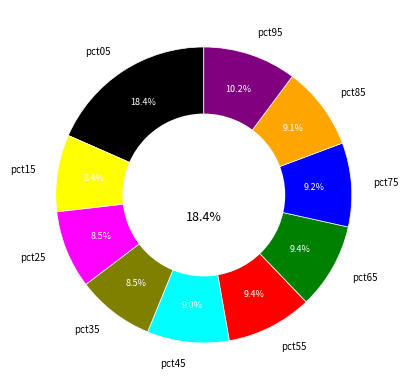

Rank the categories by value from highest to lowest.

pct05, pct95, pct55, pct65, pct75, pct85, pct45, pct25, pct35, pct15